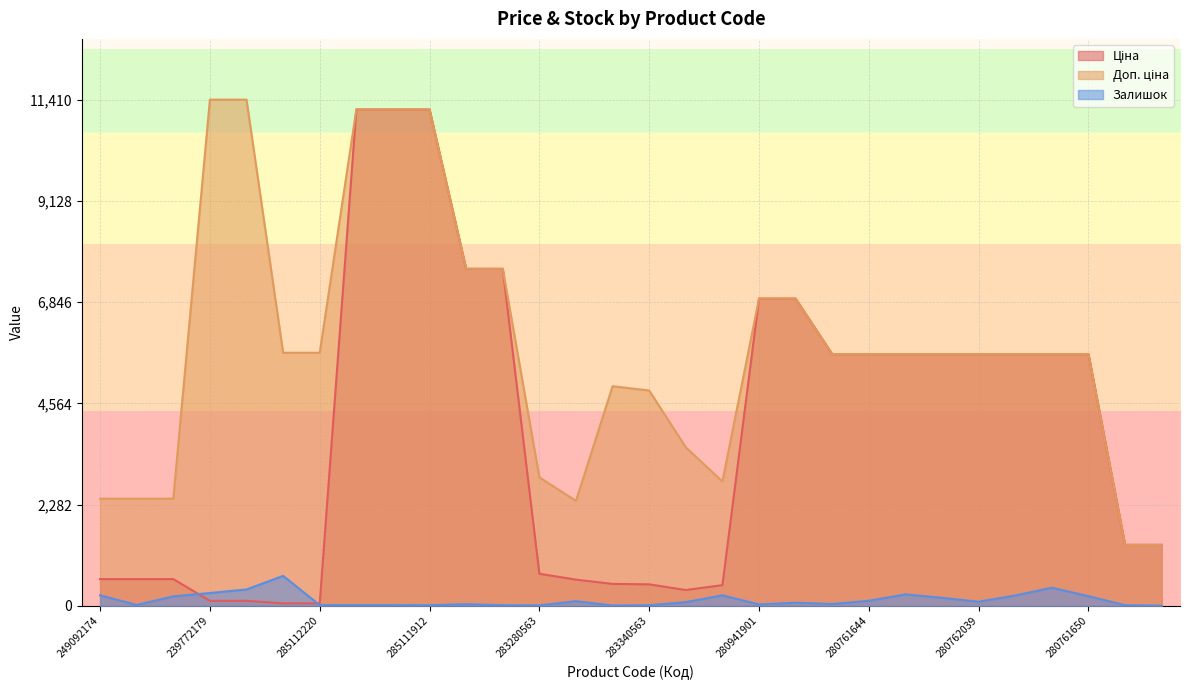

Rank the series at 280761056 from highest to lowest value.

Ціна, Доп. ціна, Залишок